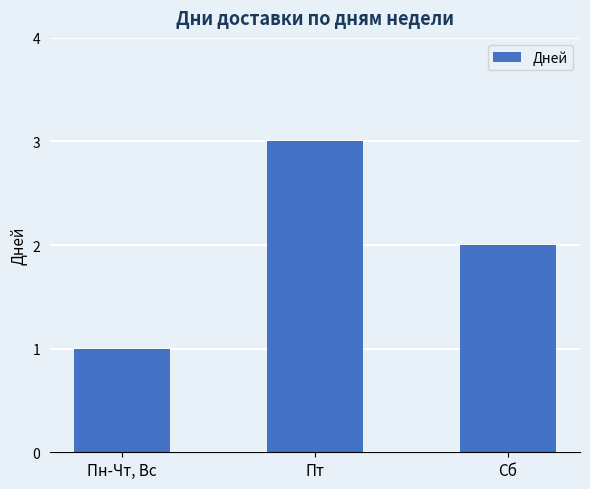

Where is the data nearest to the value 2?

Сб